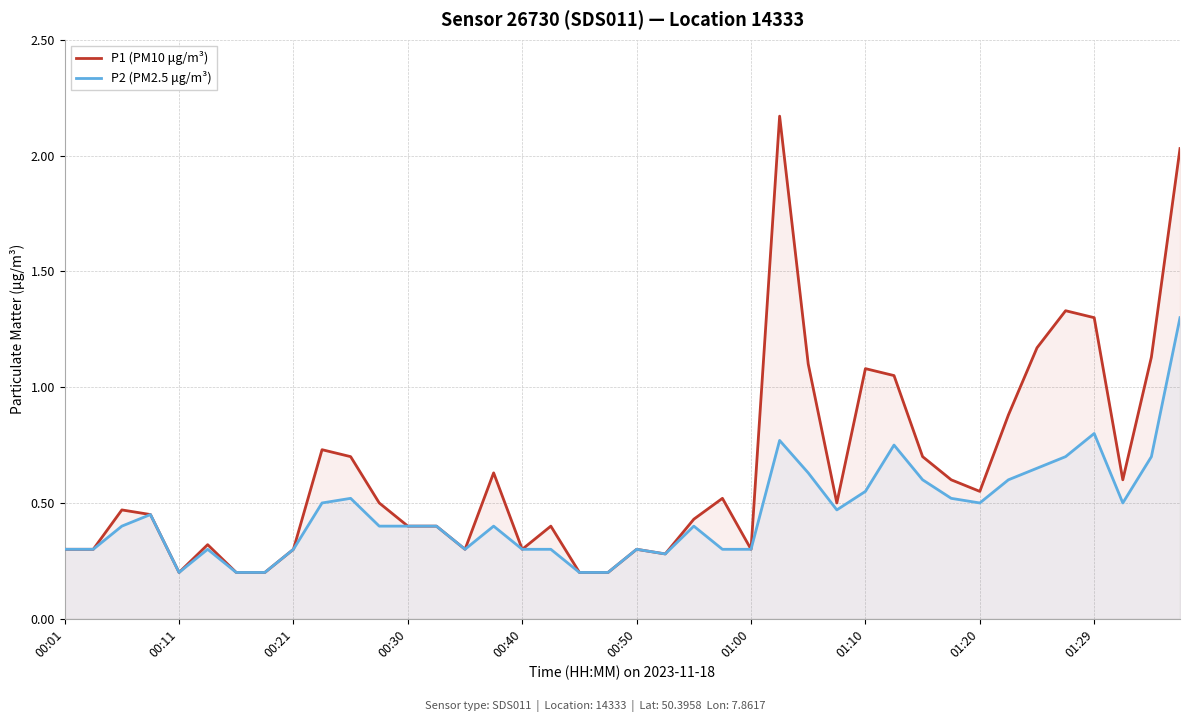

Is it true that P2 (PM2.5 μg/m³) equals 0.5 at 00:40?

False